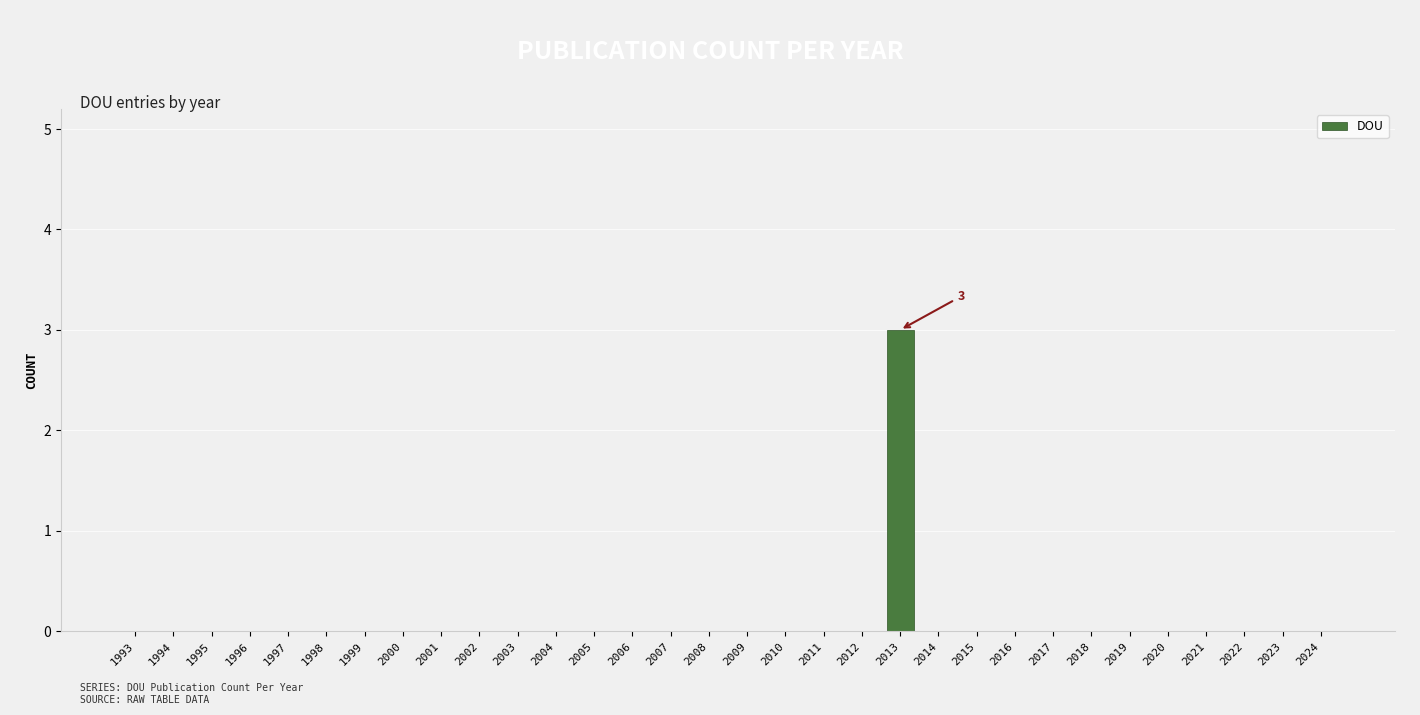

At which category does the chart reach its peak across all series?

2013